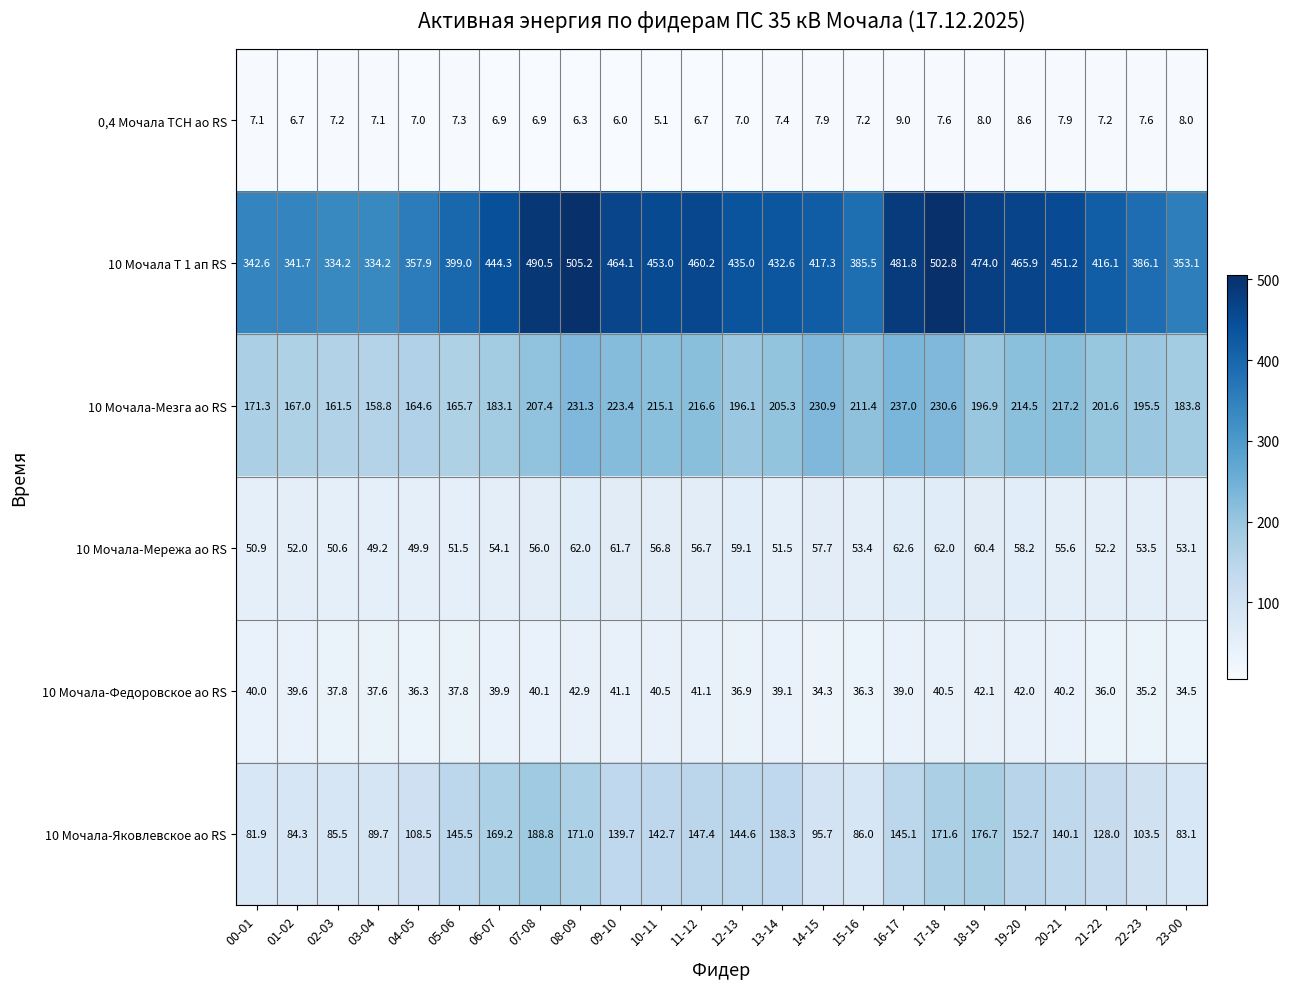

What is the smallest value displayed?

5.1